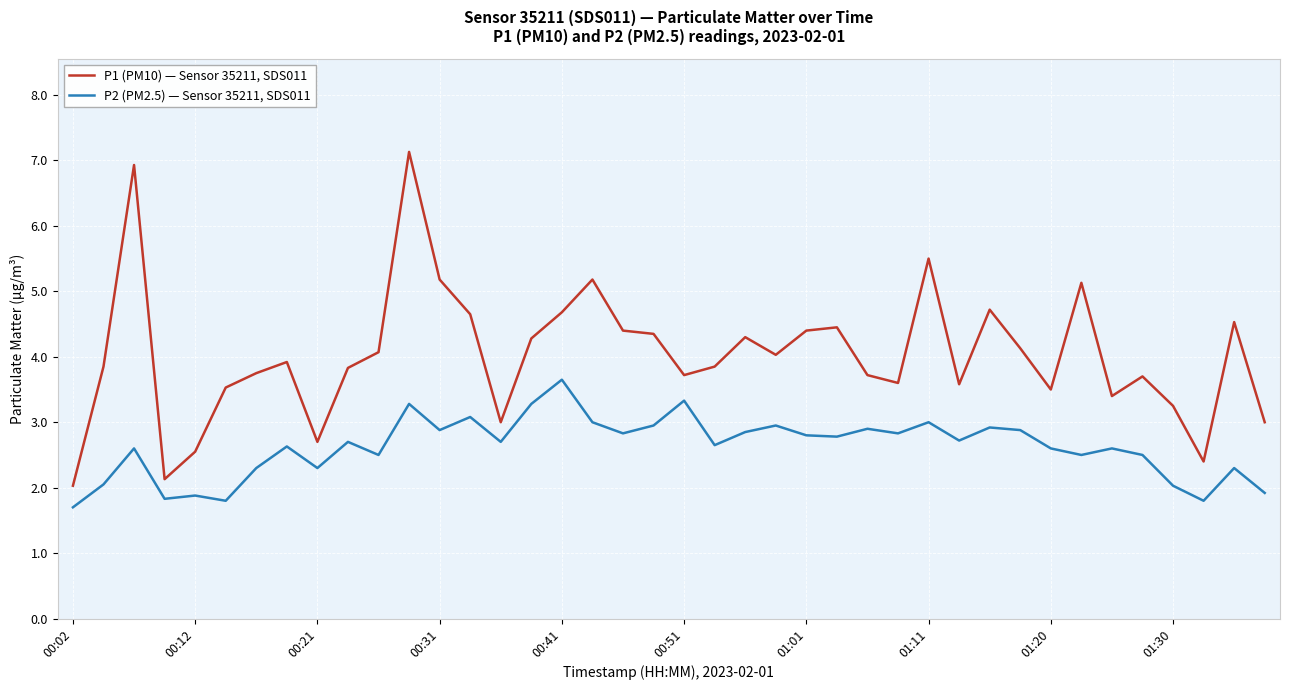

What is the difference between the maximum and minimum values in the P1 (PM10) — Sensor 35211, SDS011 series?

5.1